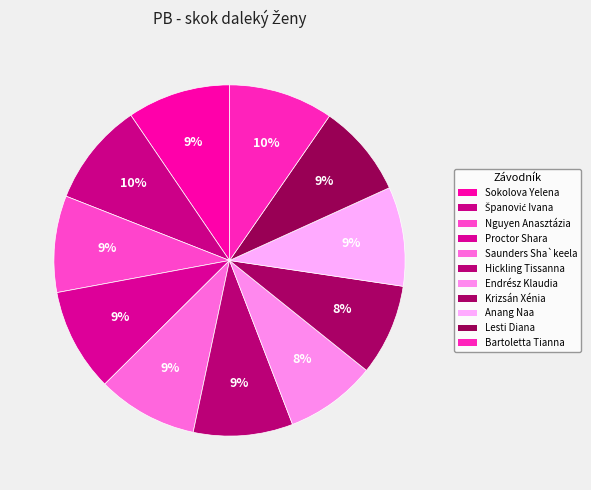

To the nearest percent, what is the combined percentage of Krizsán Xénia and Lesti Diana?

17%